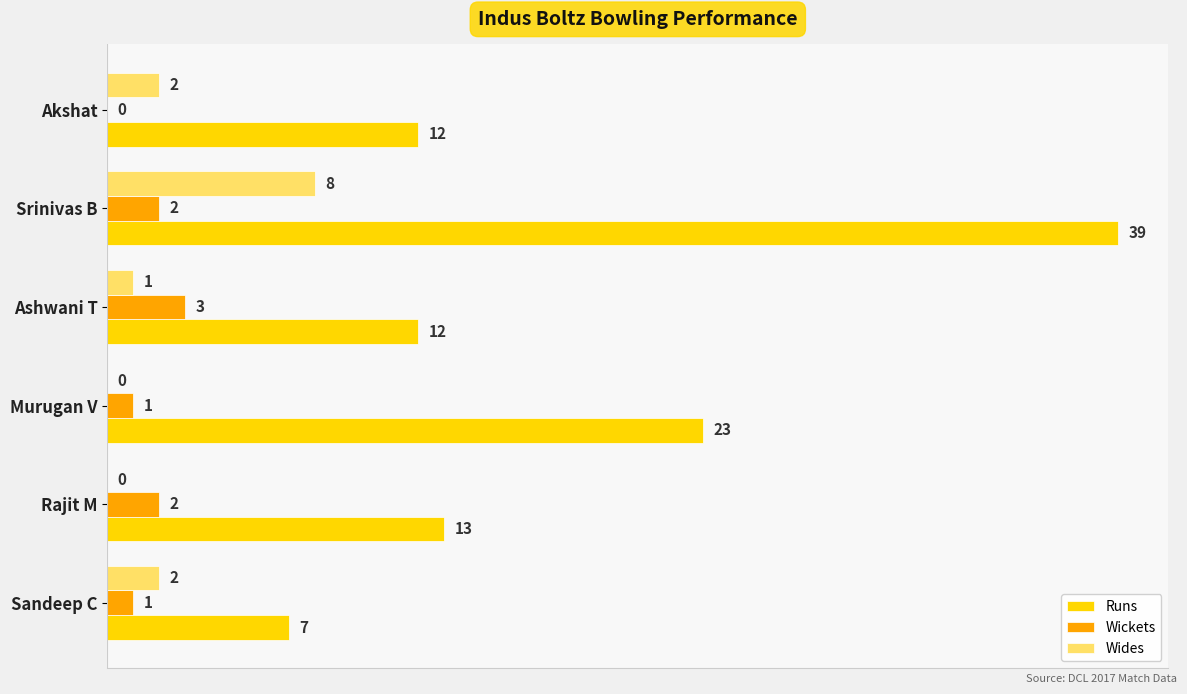

Which category has the highest value across all series?

Srinivas B